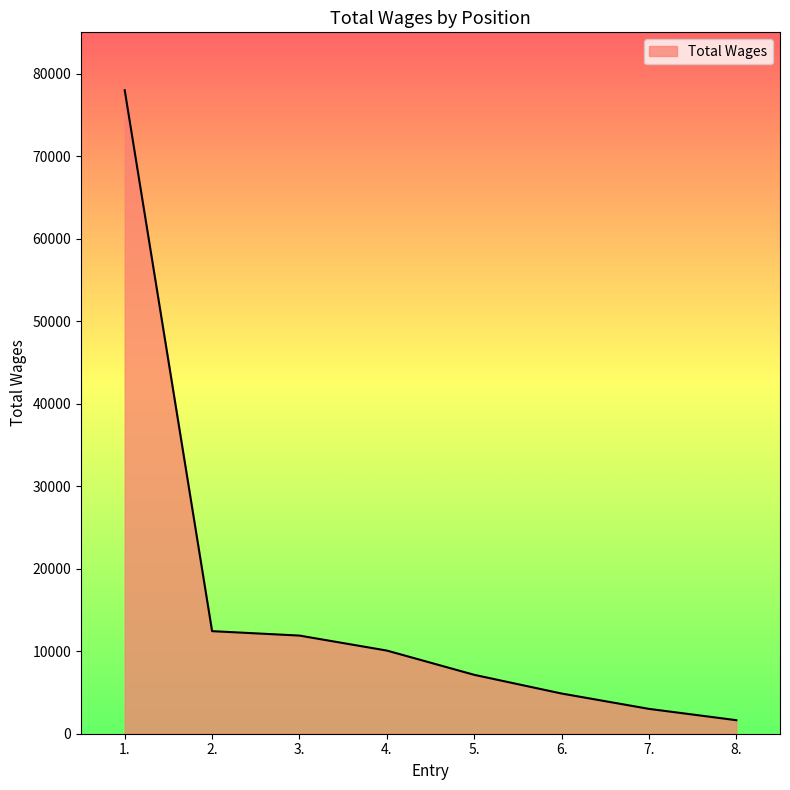

Reading right to left, extract all data points from this chart.

1640	3012	4872	7138	10078	11894	12431	77986